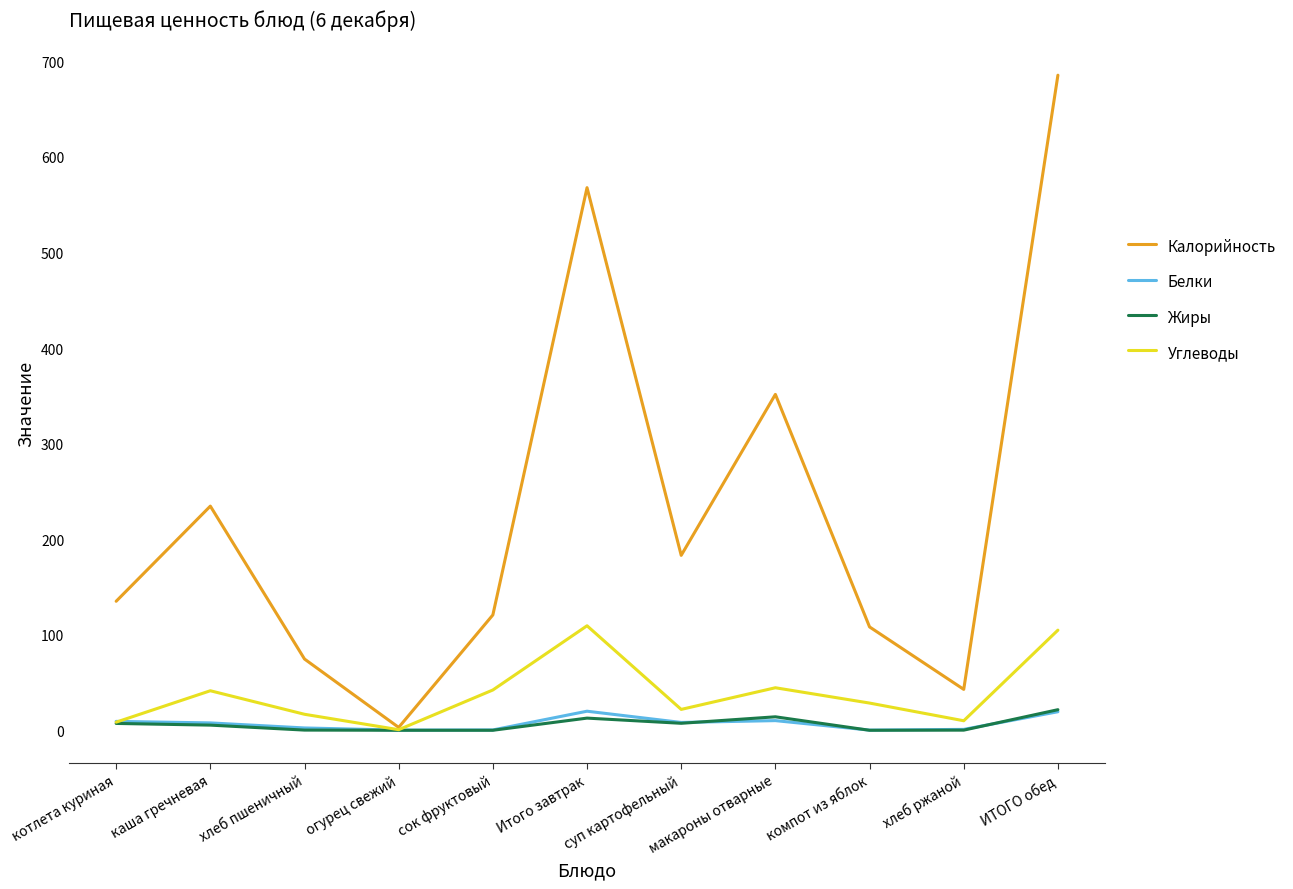

The Жиры series shows 21.5 at ИТОГО обед. True or false?

True